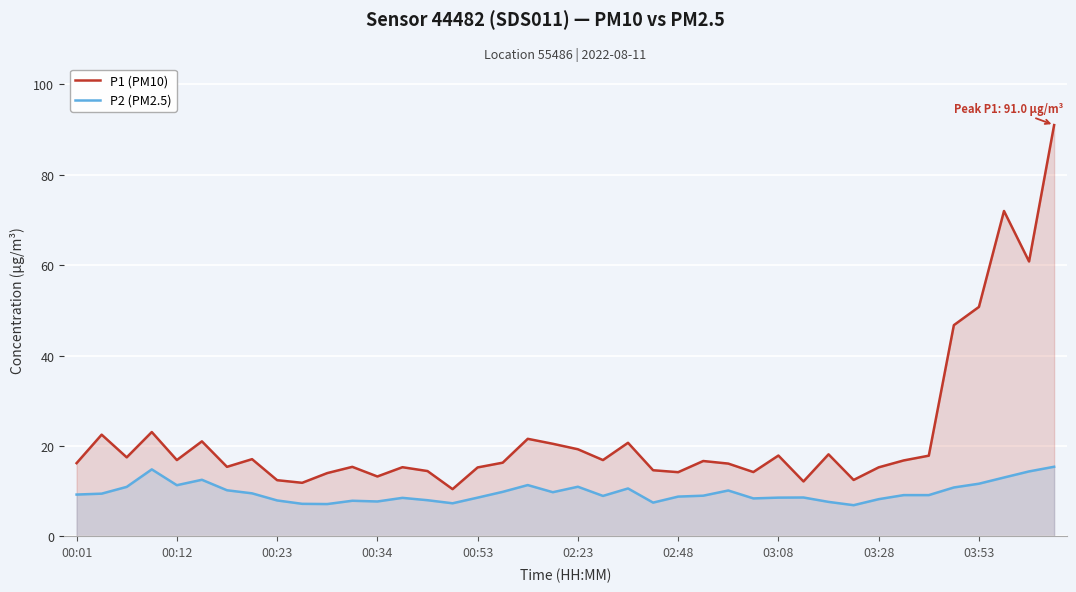

True or false: P1 (PM10) has more than 1 points higher than both neighbors.

True